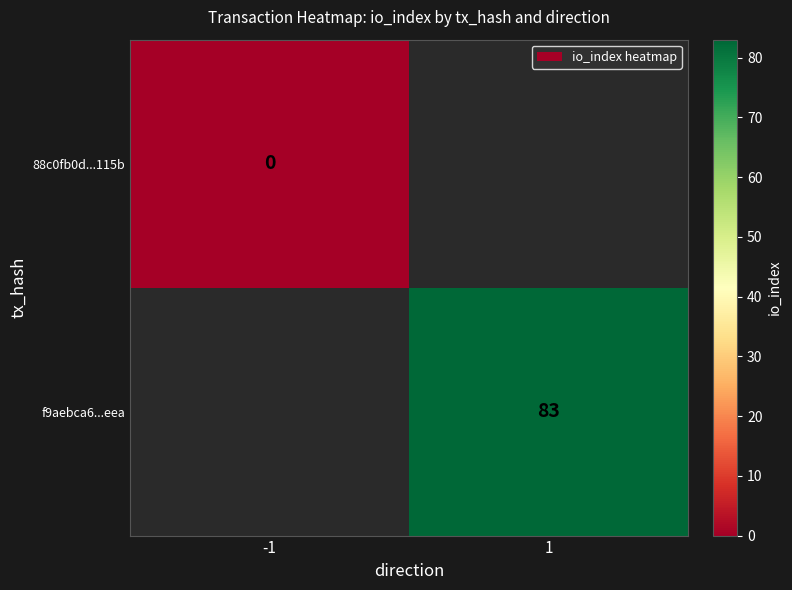

Which series has the largest range (max minus min)?

88c0fb0d...115b